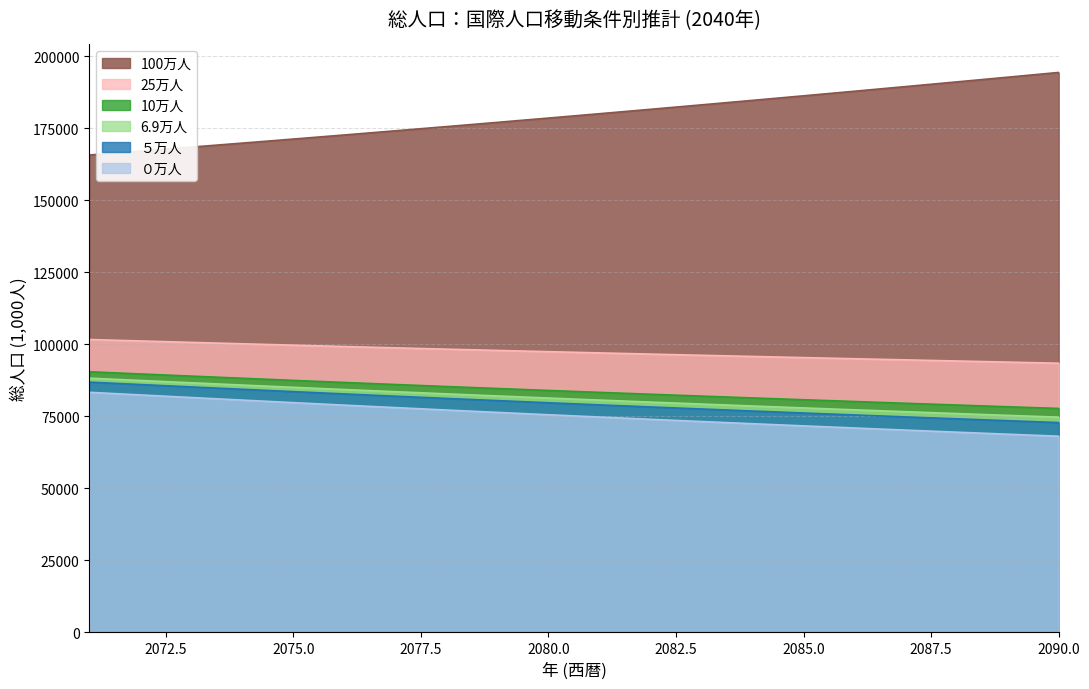

How many values in the 100万人 series exceed 180040?

10